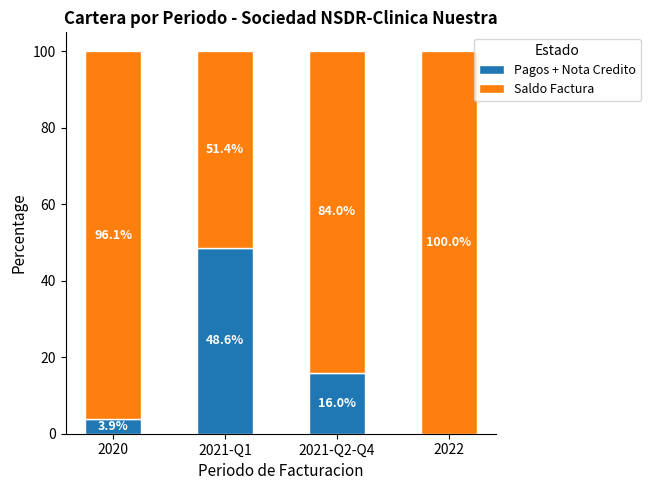

How many distinct data groups are displayed?

2